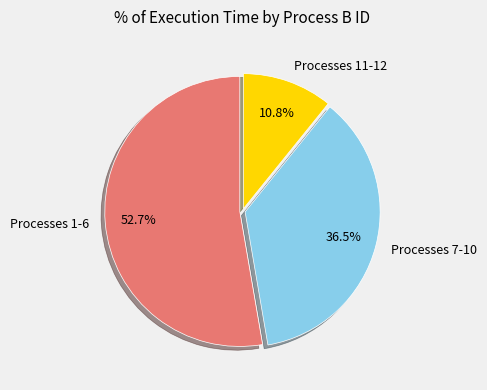

What is the ratio of the value at Processes 7-10 to the value at Processes 1-6?

0.7